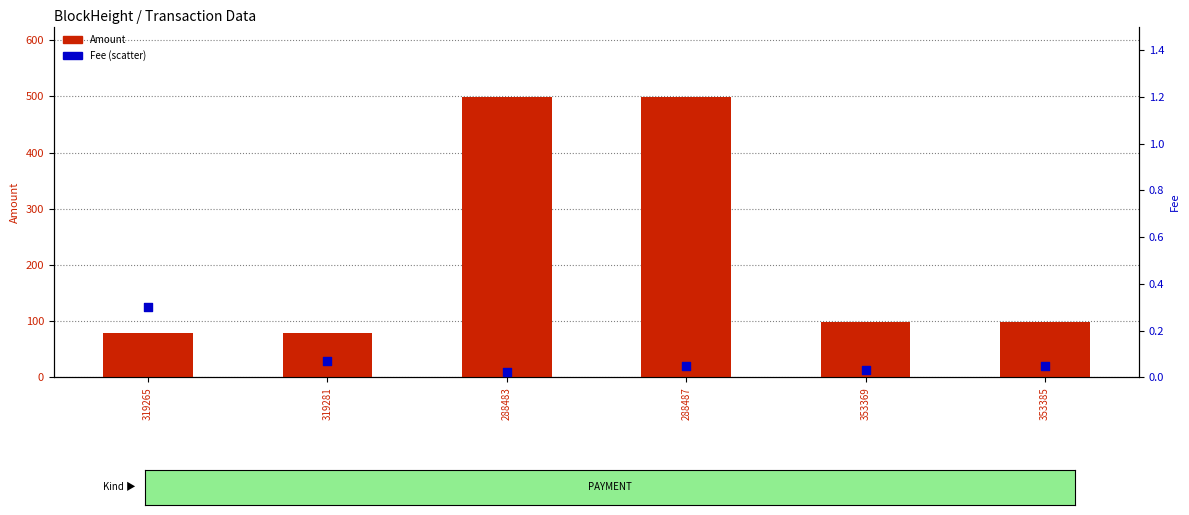

What is the total value across all series at 353369?

99.4